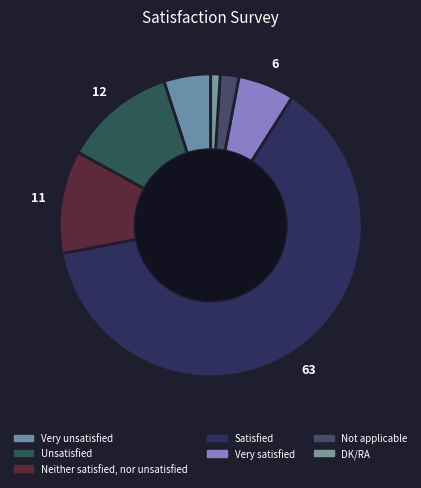

Does any single category account for the majority?

Yes